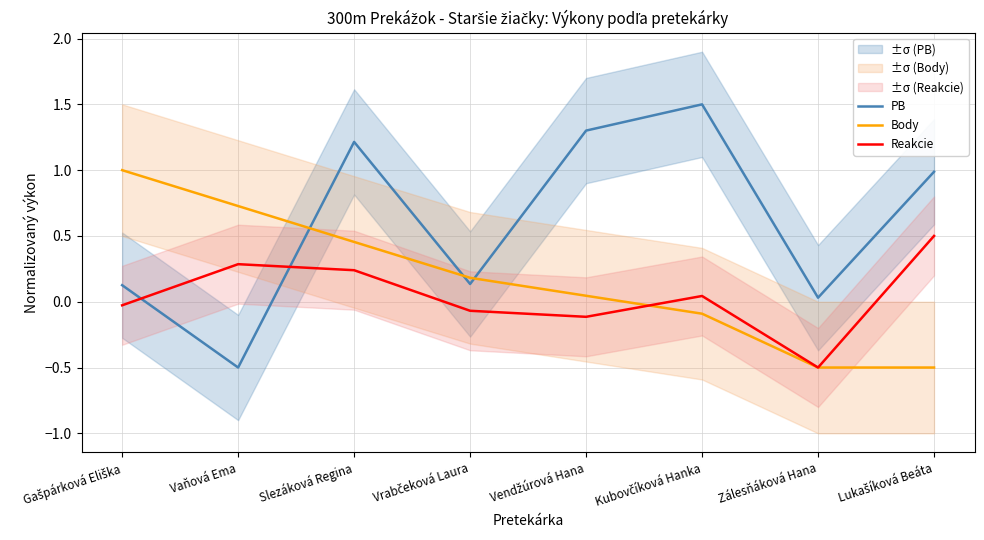

What is the spread (max minus min) of values at Vendžúrová Hana?

1.4